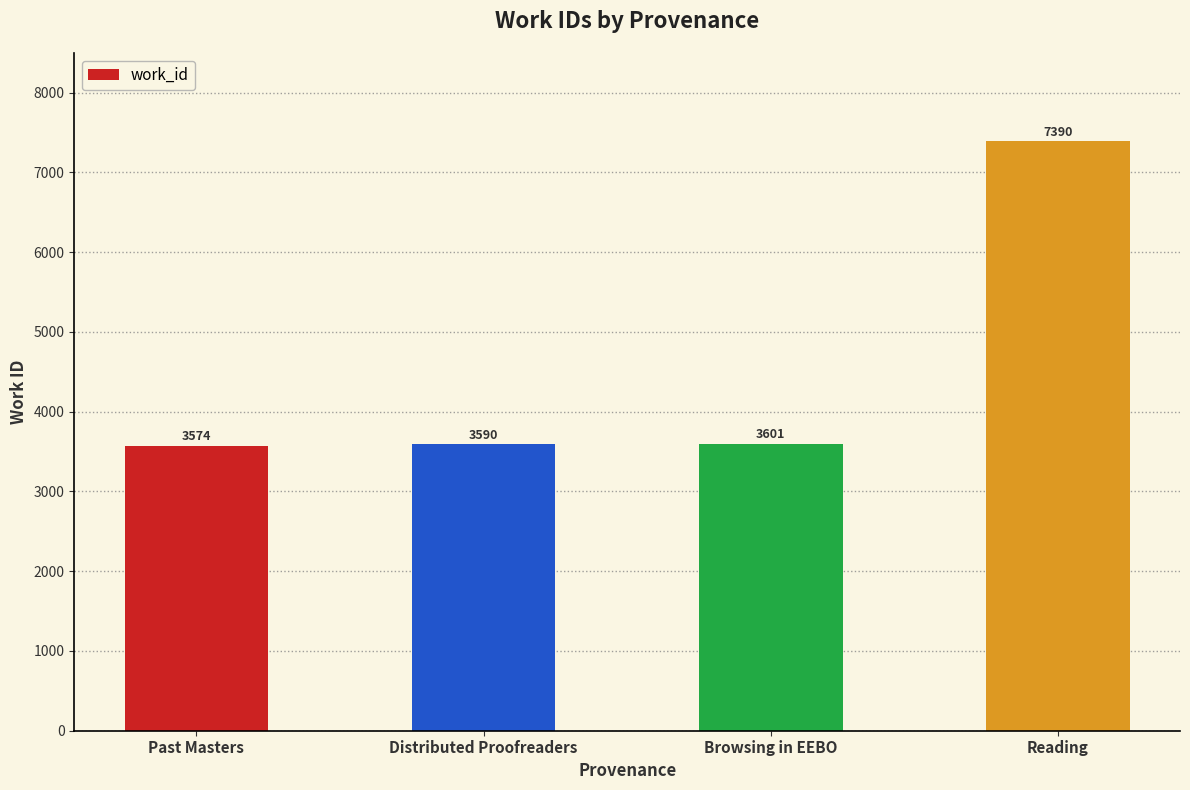

Rank the categories by value from highest to lowest.

Reading, Browsing in EEBO, Distributed Proofreaders, Past Masters